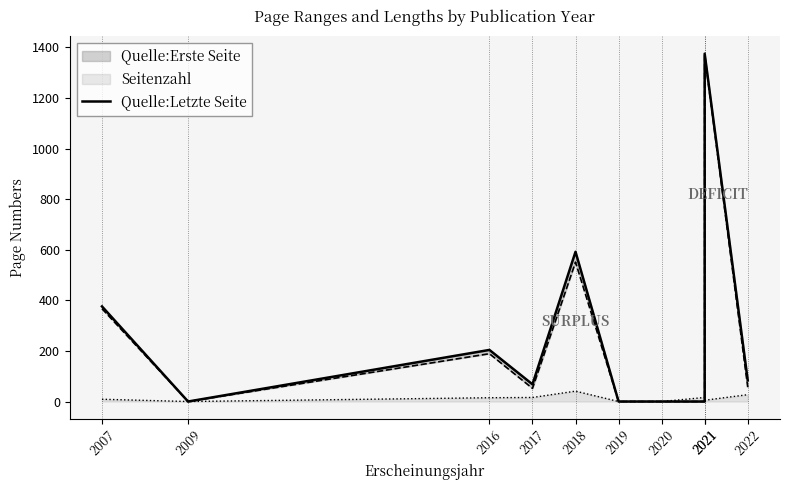

Is it true that the value at 2009 is 0?

True